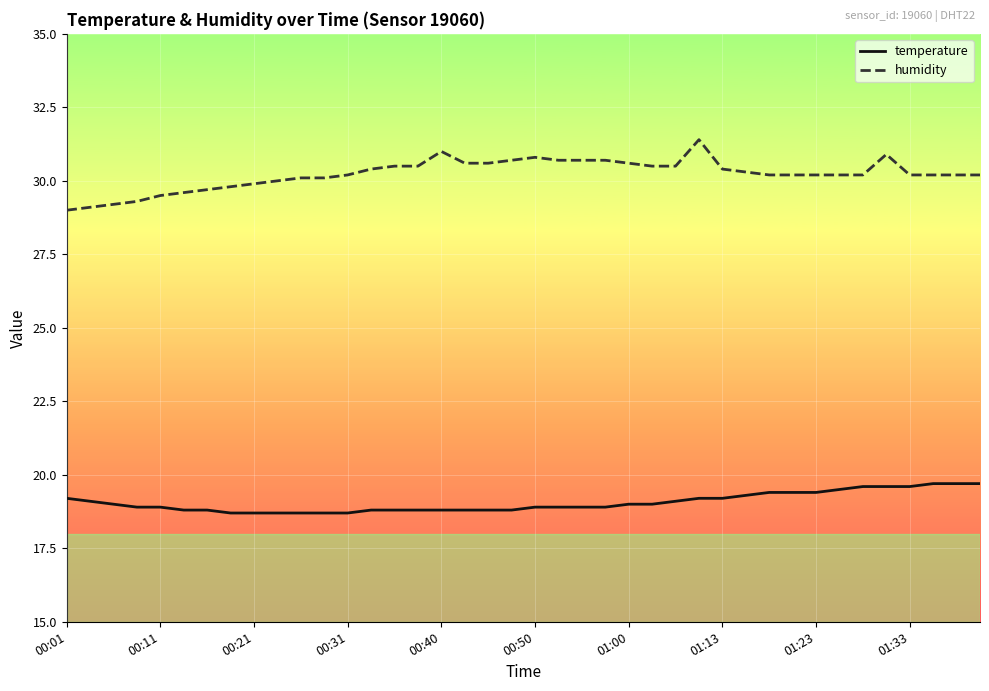

True or false: humidity and temperature intersect in this chart.

False